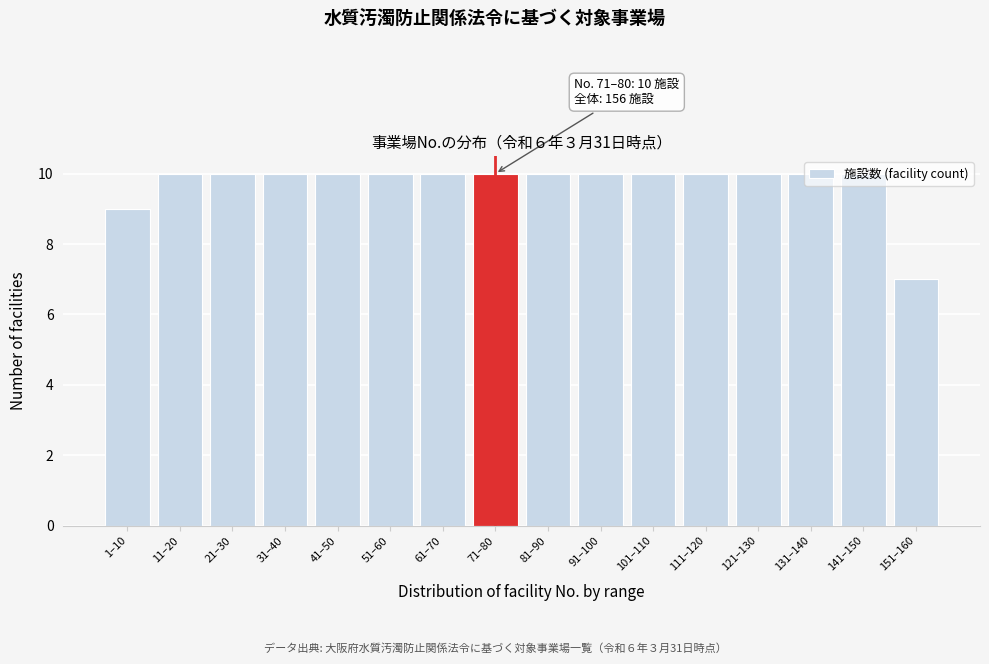

What is the maximum value shown in the chart?

10